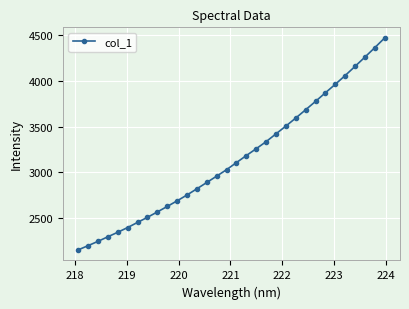

What is the minimum value shown in the chart?

2148.7